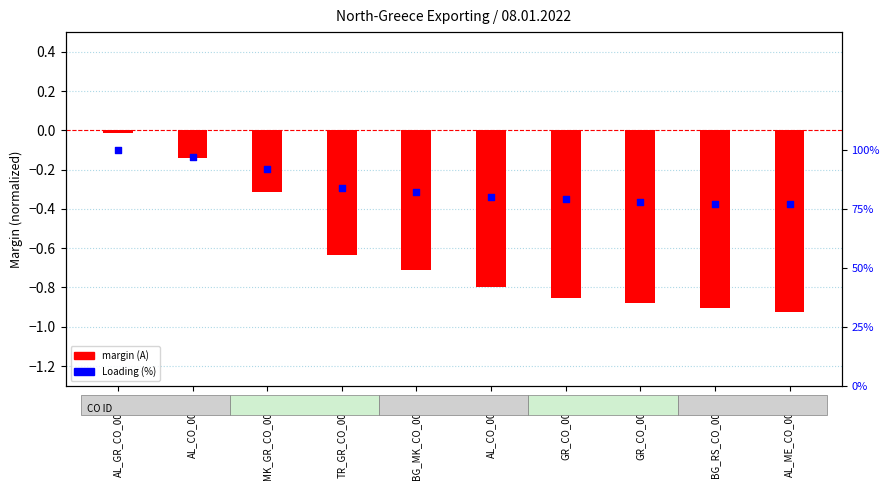

Is the value of margin (A) at BG_RS_CO_00001 greater than the value of Loading (%) at BG_MK_CO_00001?

No